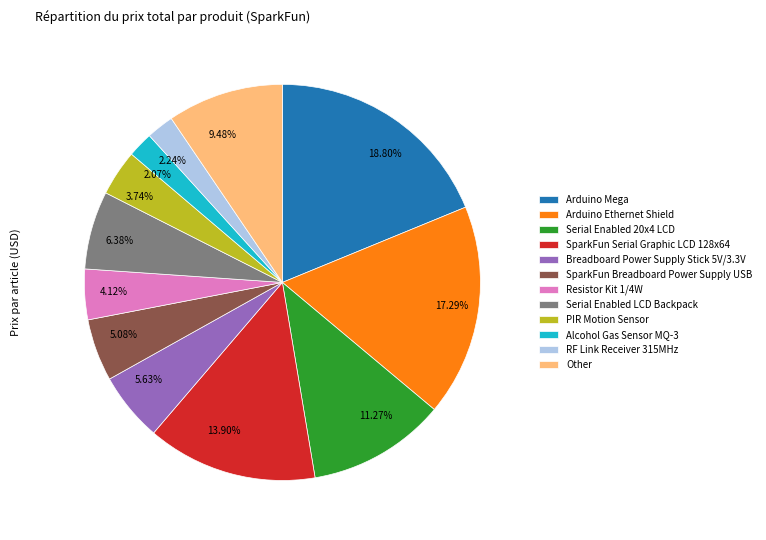

Does any single category account for the majority?

No